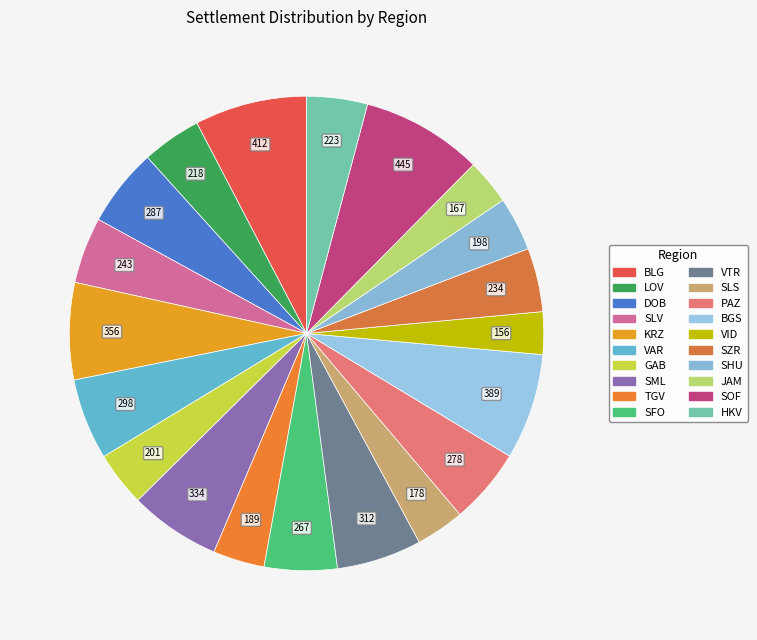

What is the change in value from SLV to TGV?

-54